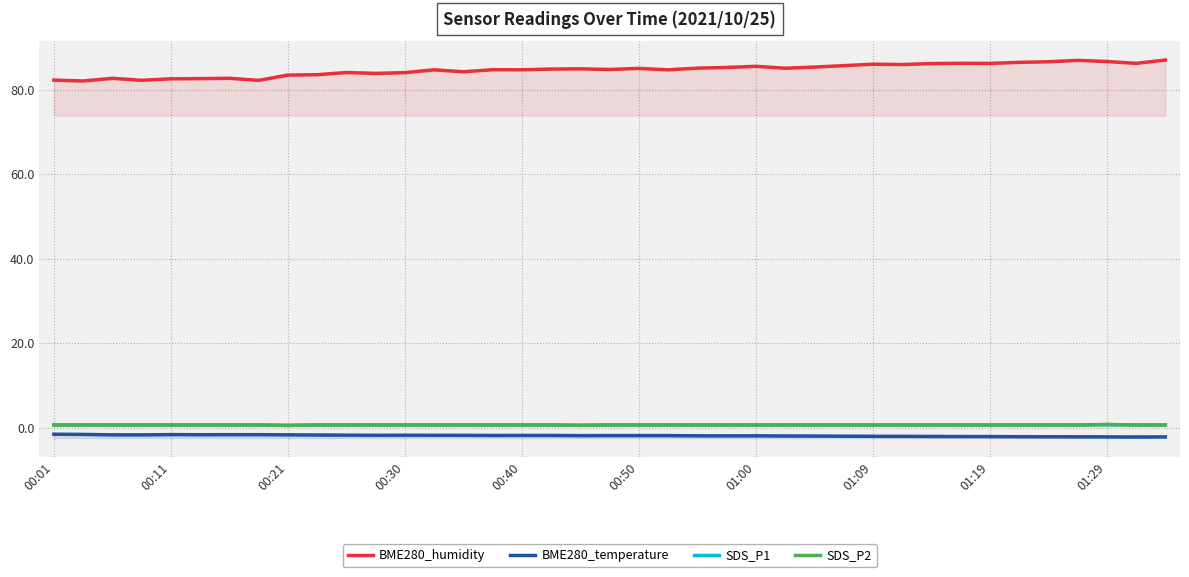

What is the label of the 4th point from the left?

00:30